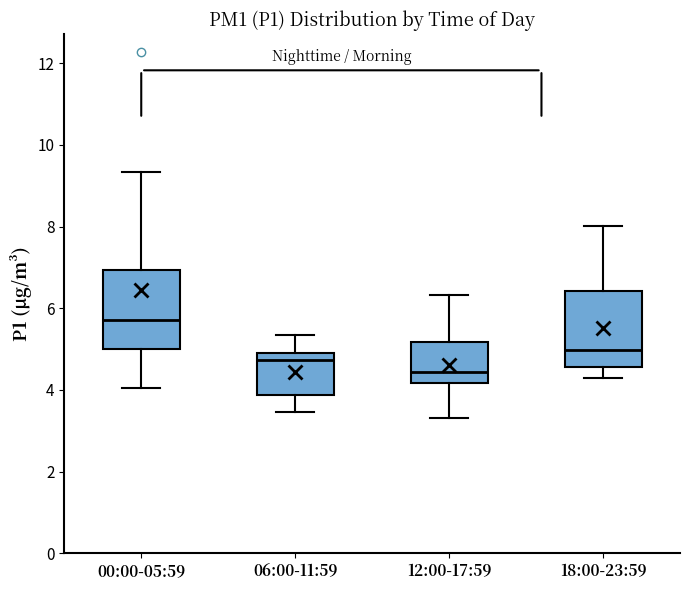

Reading left to right, transcribe this box plot: for each box, give where its median line is, the range the box spans, and where its two whiskers end, as read against the y-axis. The values are not printed on the chart, so give them approximately, as read against the axis.

00:00-05:59: median 5.8, box 5.0 to 7.0, whiskers 4.0 to 9.4
06:00-11:59: median 4.8, box 3.8 to 5.0, whiskers 3.4 to 5.4
12:00-17:59: median 4.4, box 4.2 to 5.2, whiskers 3.4 to 6.4
18:00-23:59: median 5.0, box 4.6 to 6.4, whiskers 4.2 to 8.0